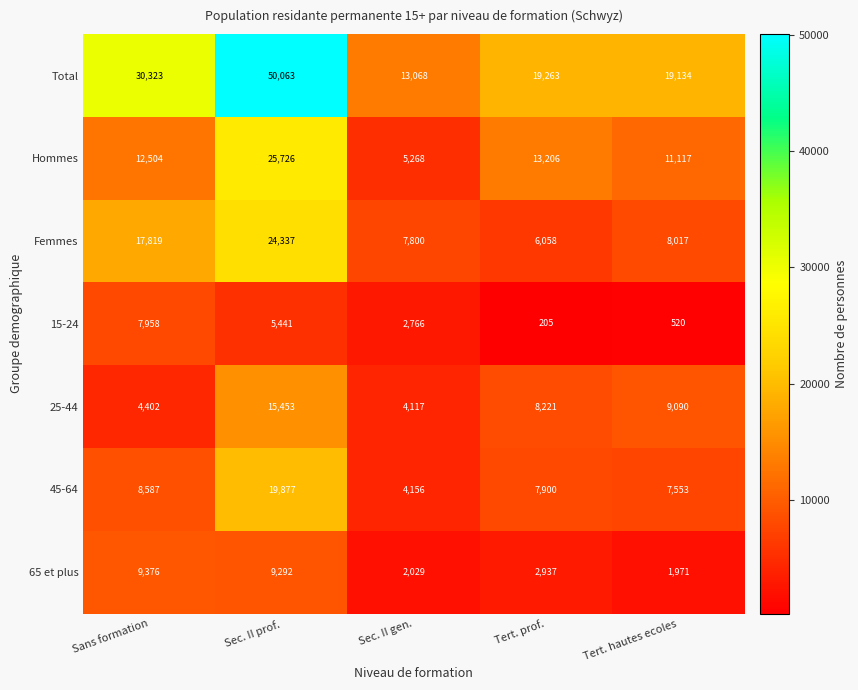

At which label is 25-44 closest to 9785?

Tert. hautes ecoles